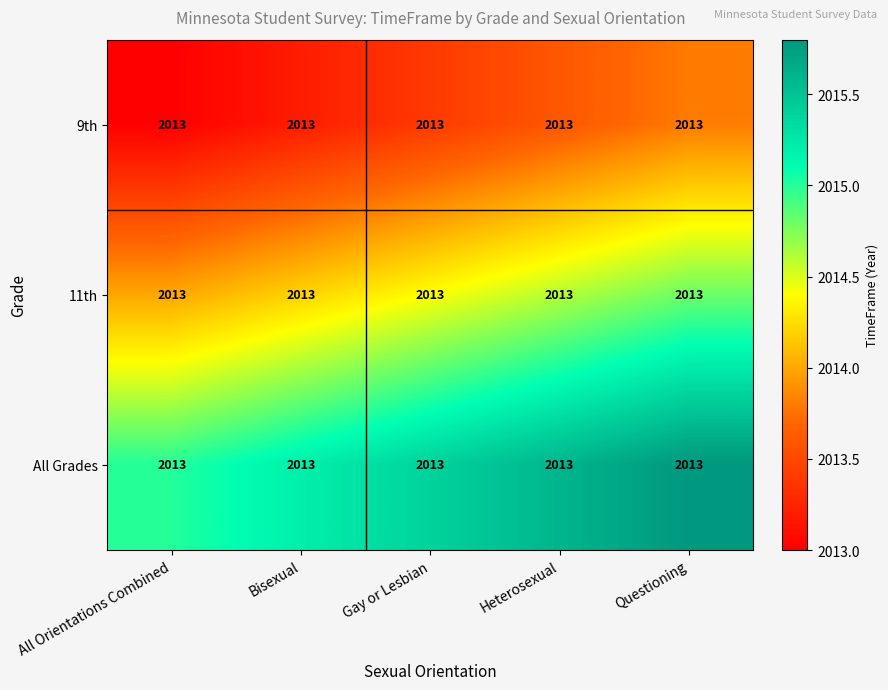

True or false: All Grades has a value of 3150.5 at All Orientations Combined.

False